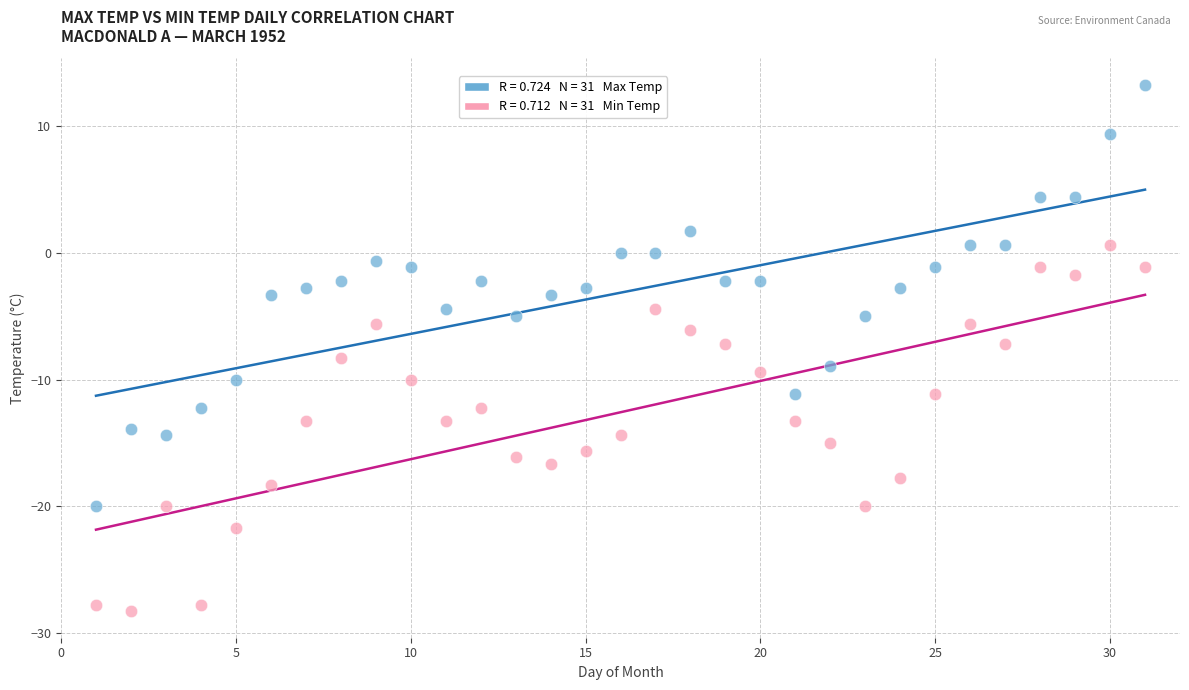

Across all data points, what is the range of X values (max minus min)?

30.0